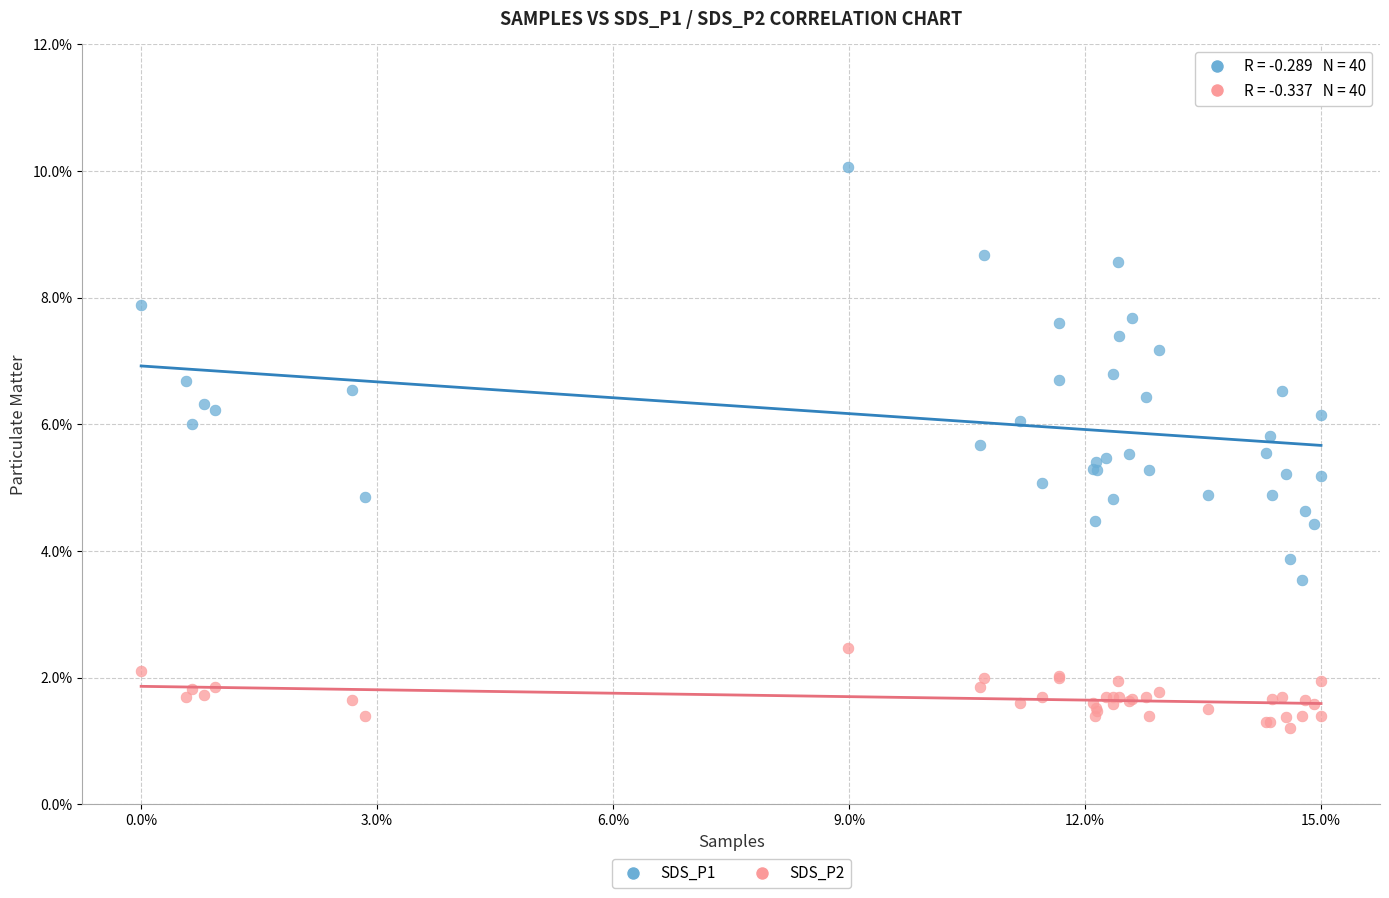

Which series contains the lowest Y value?

SDS_P2